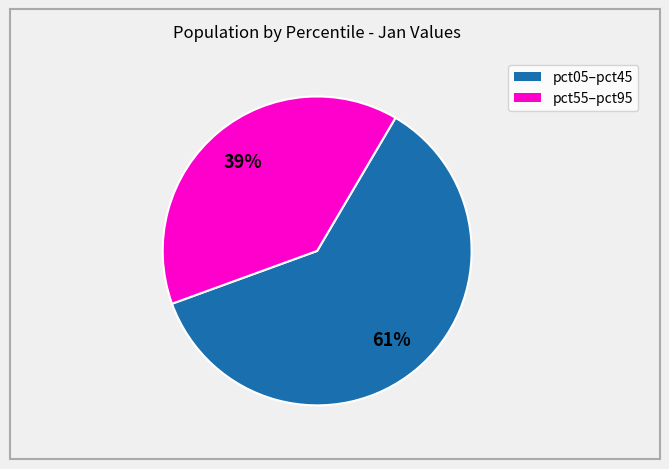

To the nearest percent, what is the difference between the largest and smallest slice percentages?

22%